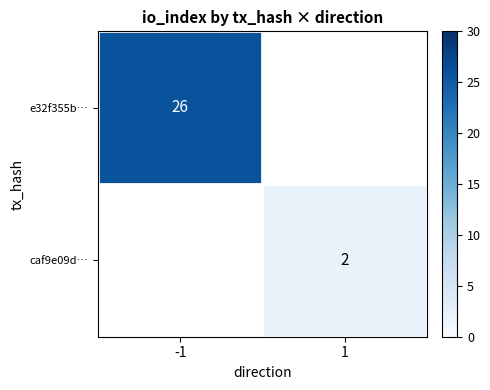

Which has a higher value, 1 or -1?

-1